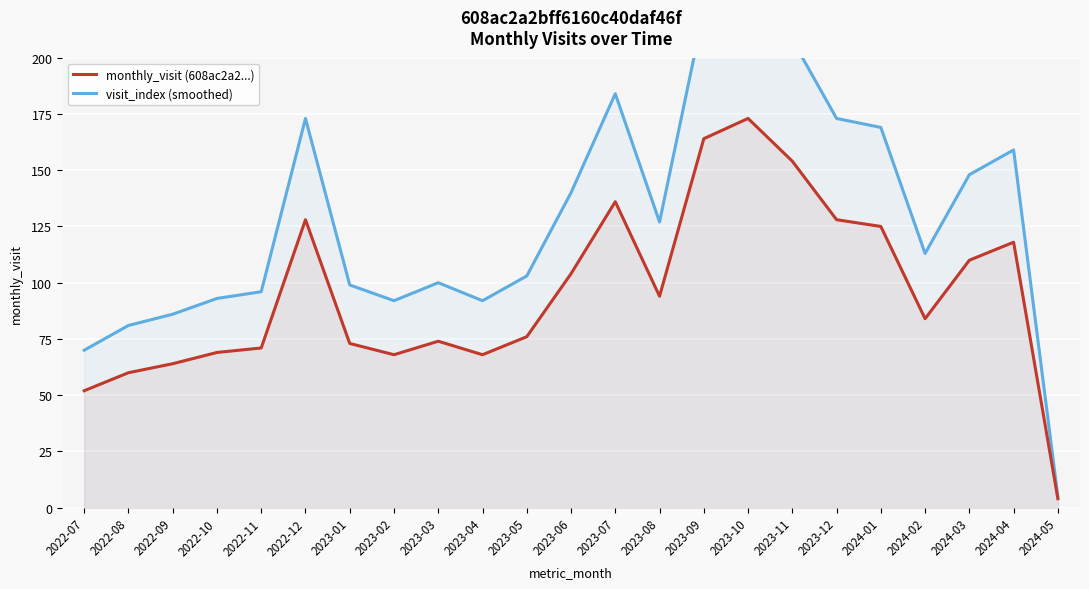

True or false: visit_index (smoothed) and monthly_visit (608ac2a2...) cross at least once.

False